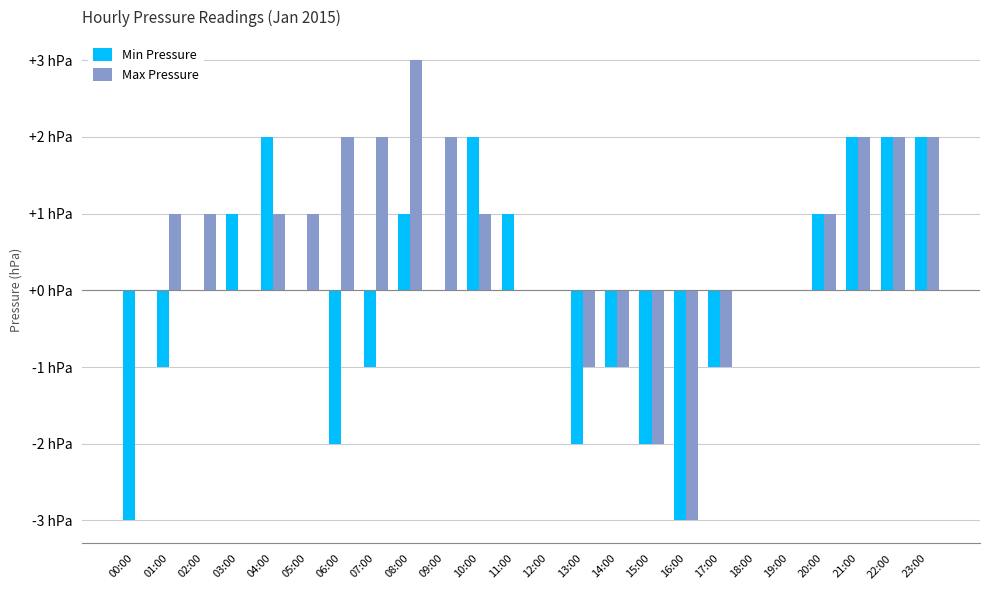

What are all the series names shown in the legend?

Min Pressure, Max Pressure